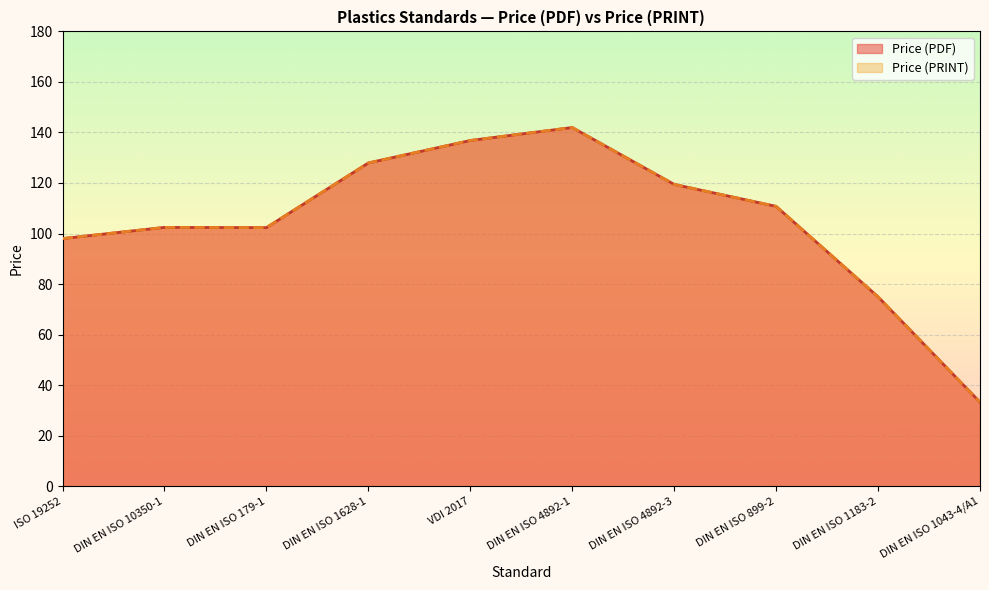

At which category is the sum across all series the highest?

DIN EN ISO 4892-1